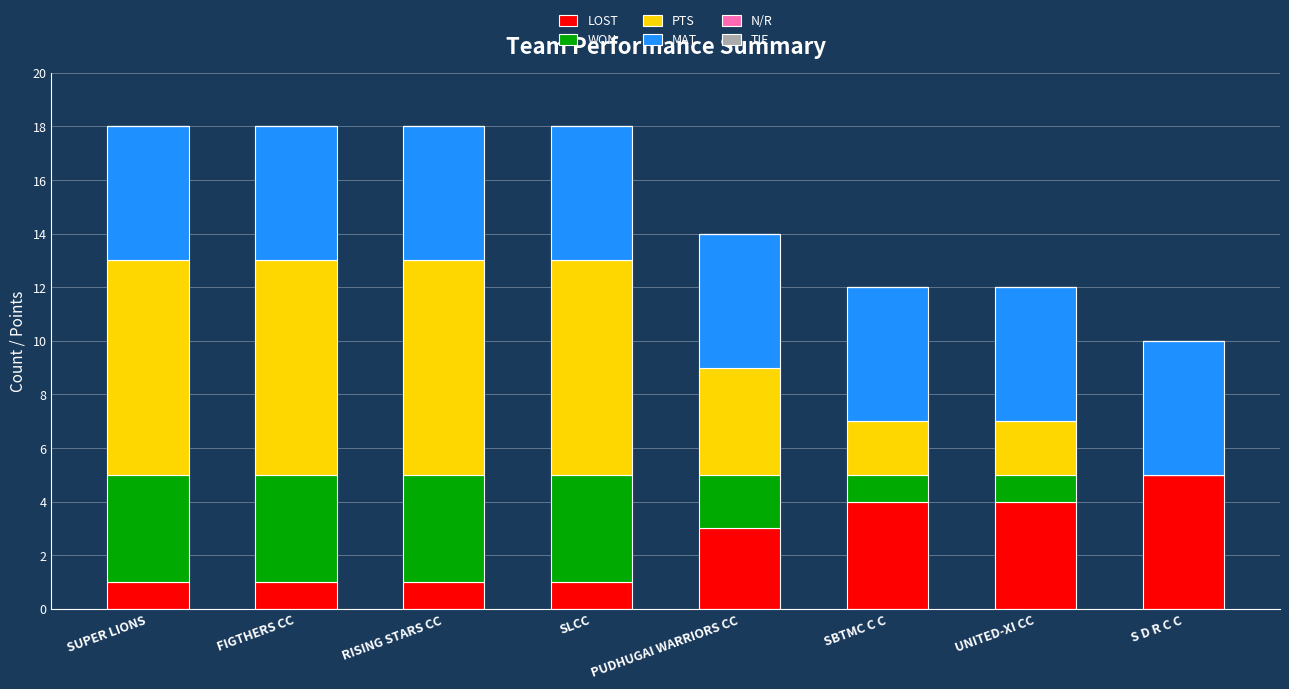

At which label does LOST reach its peak?

S D R C C